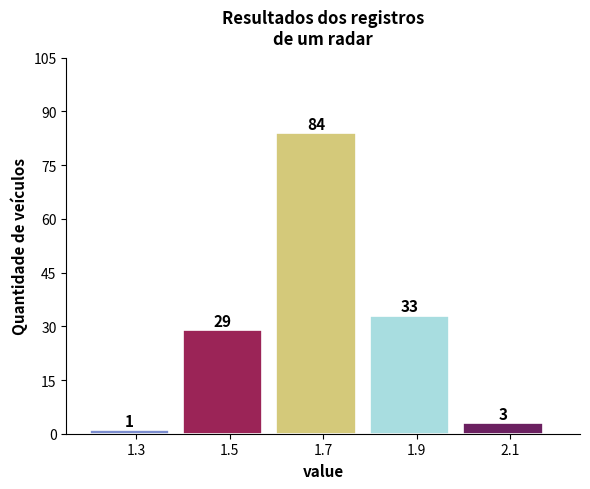

Reading left to right, extract all data points from this chart.

1.3=1	1.5=29	1.7=84	1.9=33	2.1=3